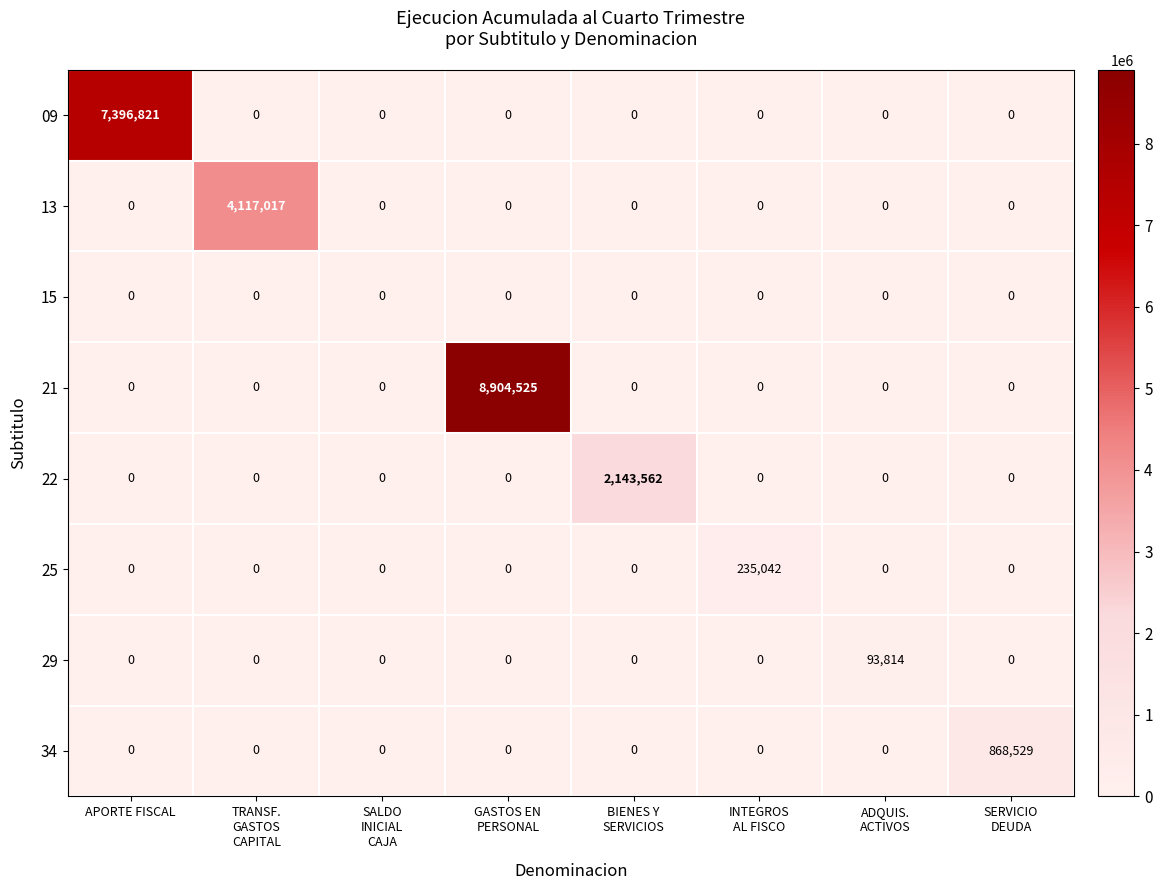

Which series has the widest spread of values?

21